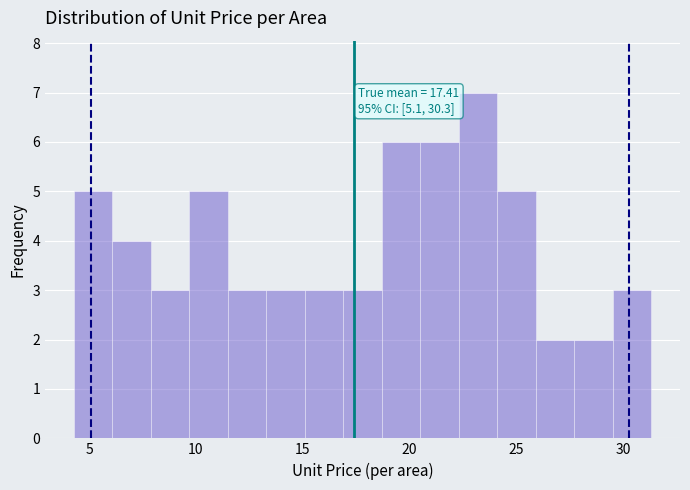

Read against the x-axis, roughly where is the centre of the tallest bar?

23.0